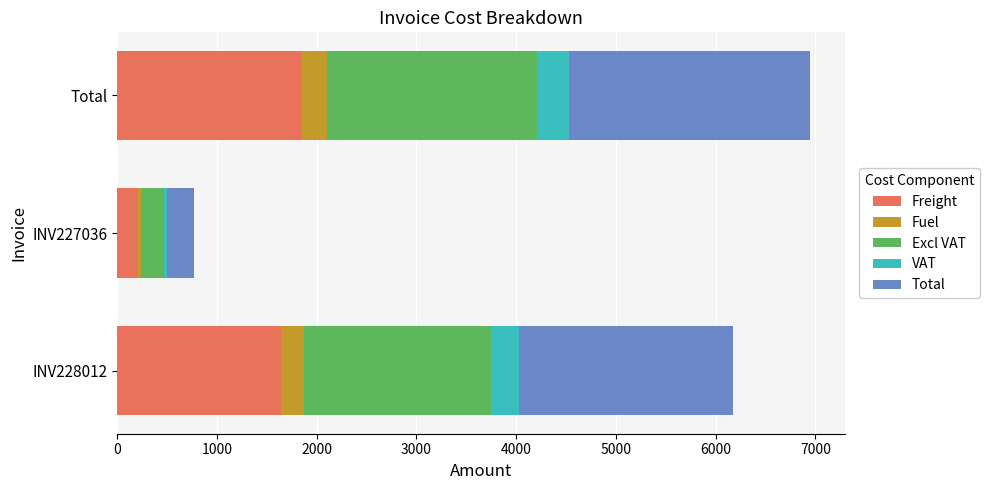

How many data points in Freight are above 1644?

2